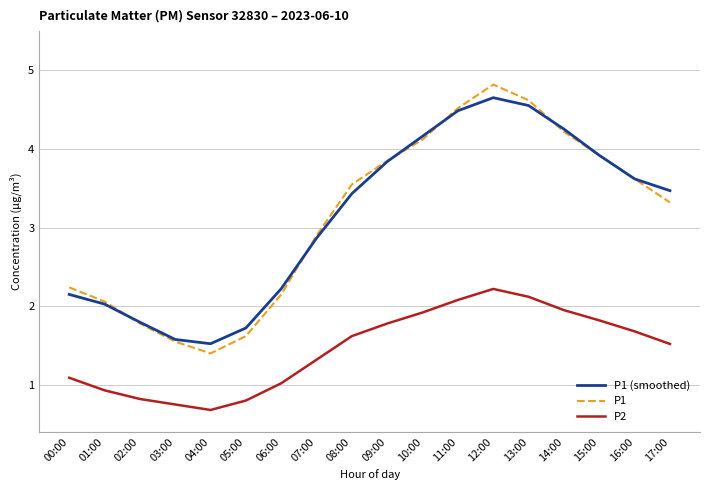

True or false: P2 and P1 cross at least once.

False